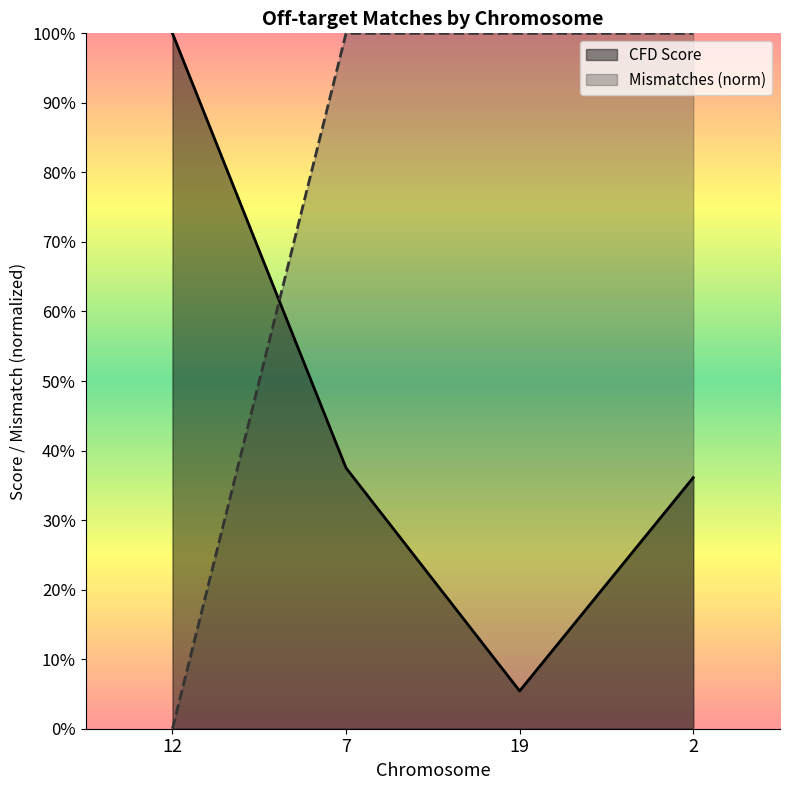

What is the value of the CFD Score point at the 3rd from the left?

0.1